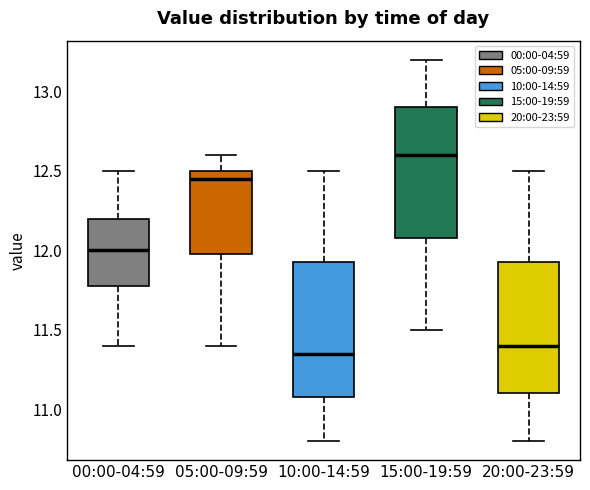

Where does the upper whisker of the box for 20:00-23:59 end on the y-axis? The values are not printed on the chart, so give them approximately, as read against the axis.

12.50